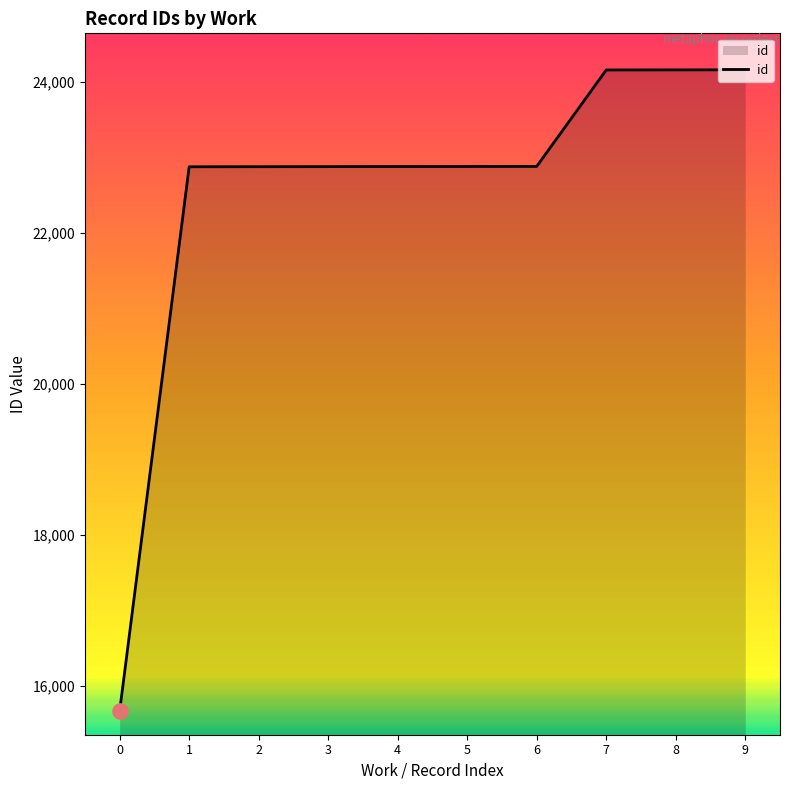

Between 8 and 2, which is larger?

8